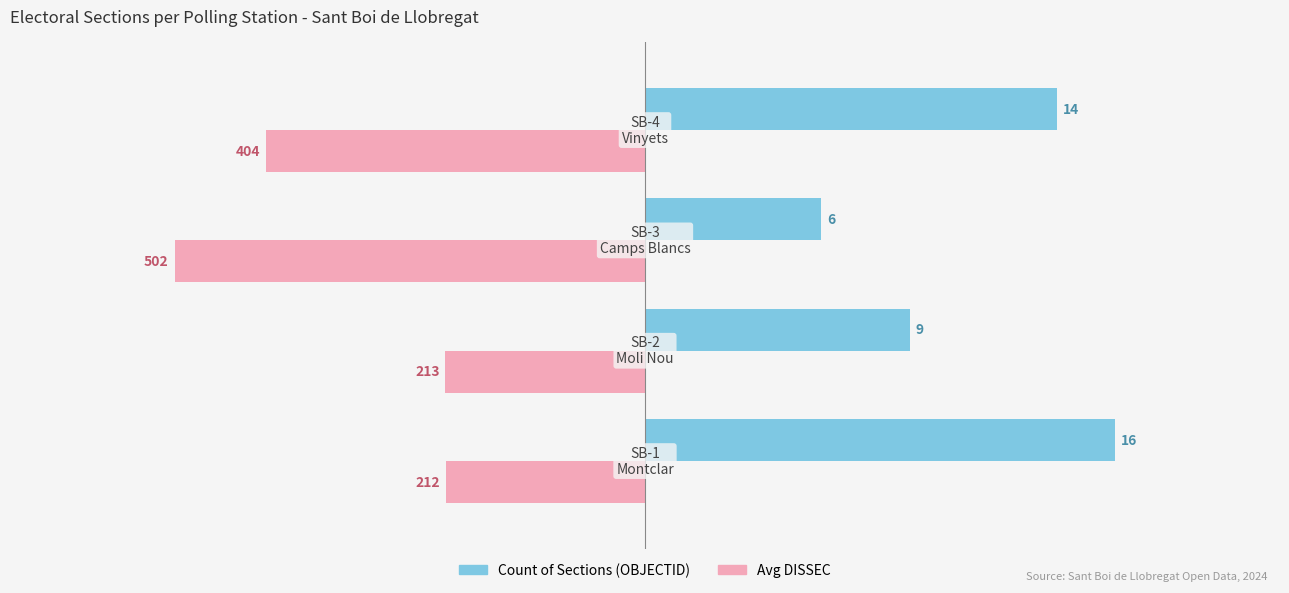

How many data points does each series have?

4